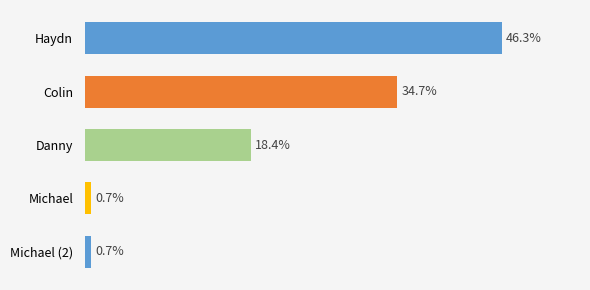

Does the chart contain stacked bars?

No